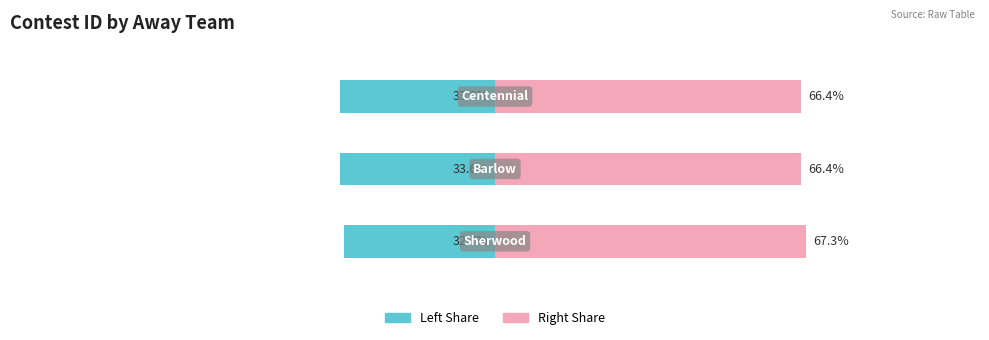

What is the value of the Contest ID (Right) bar at the 3rd from the left?

66.4